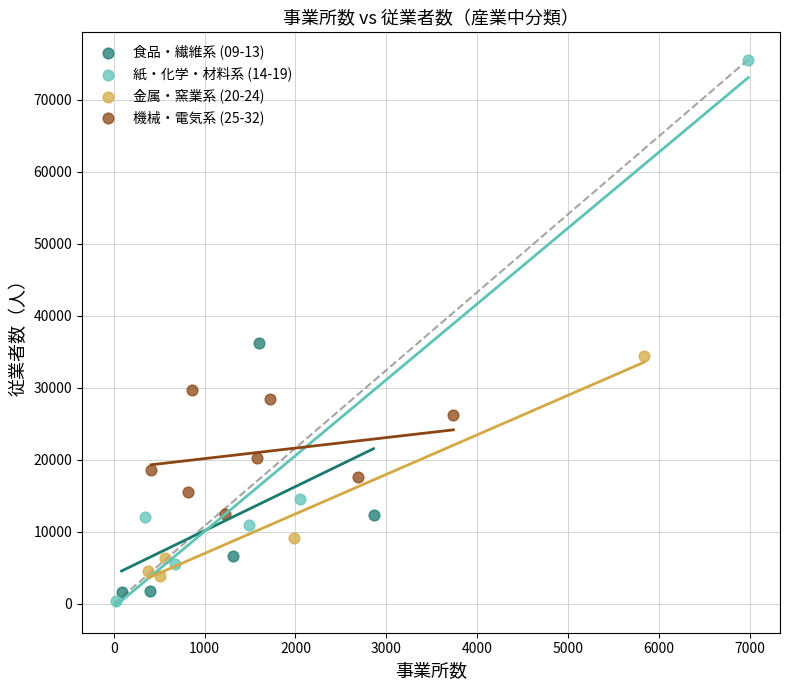

Which series reaches the minimum Y coordinate?

紙・化学・材料系 (14-19)